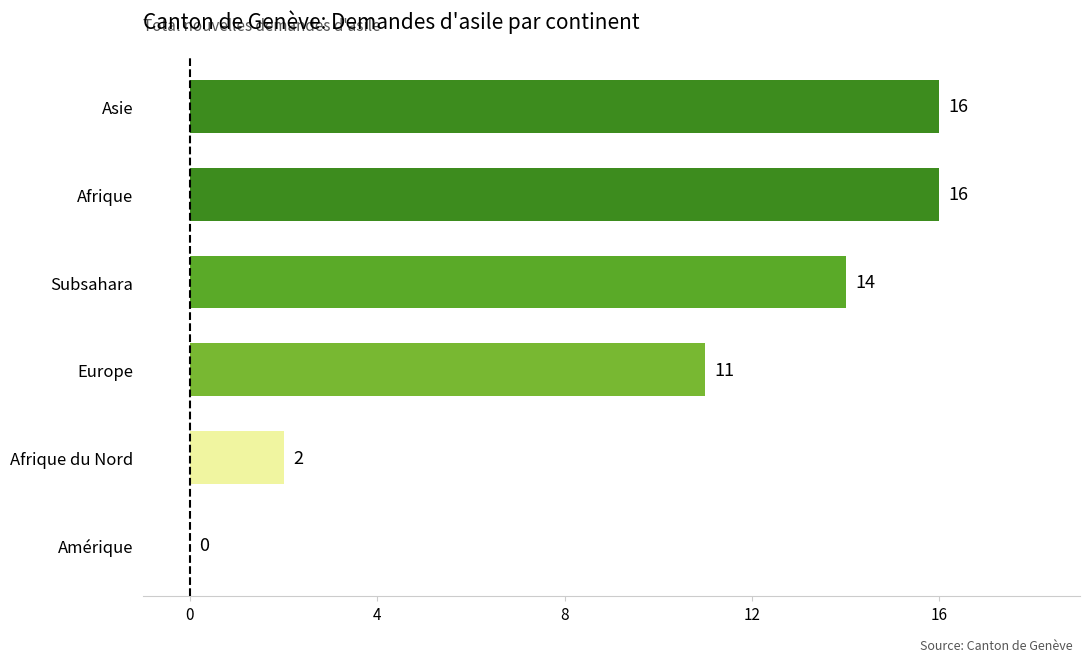

How many values are between 2 and 16?

5